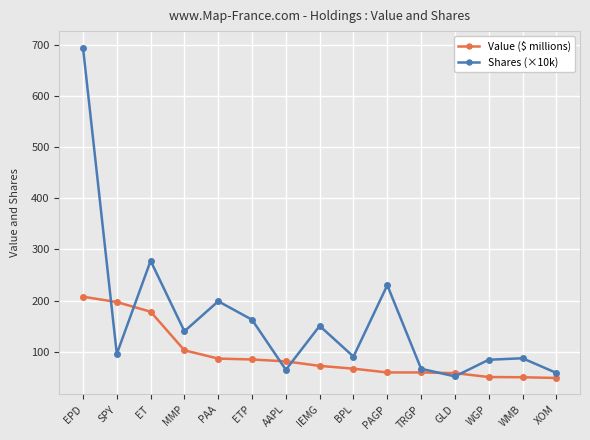

What is the sum of all Value ($ millions) values?

1403.6